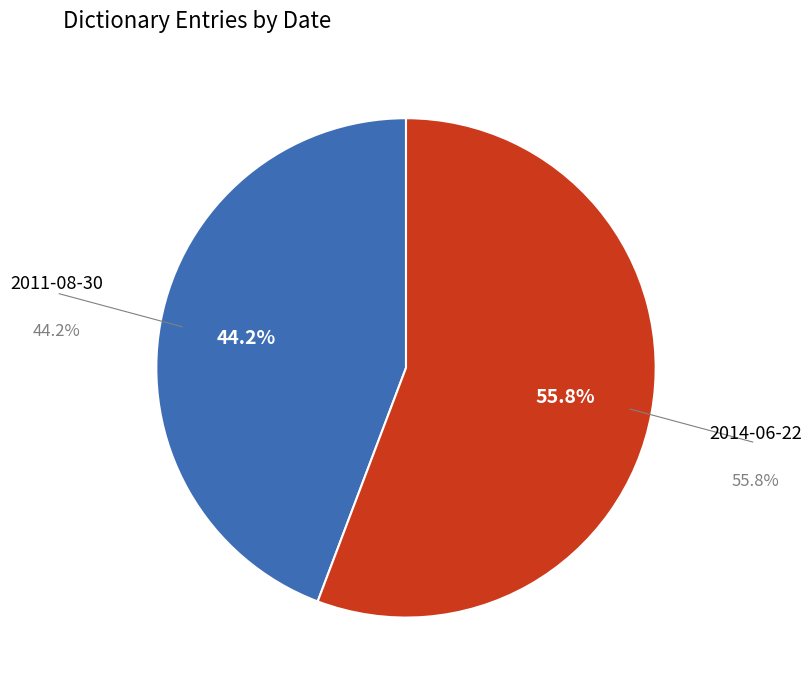

Is there a majority slice in this chart?

Yes